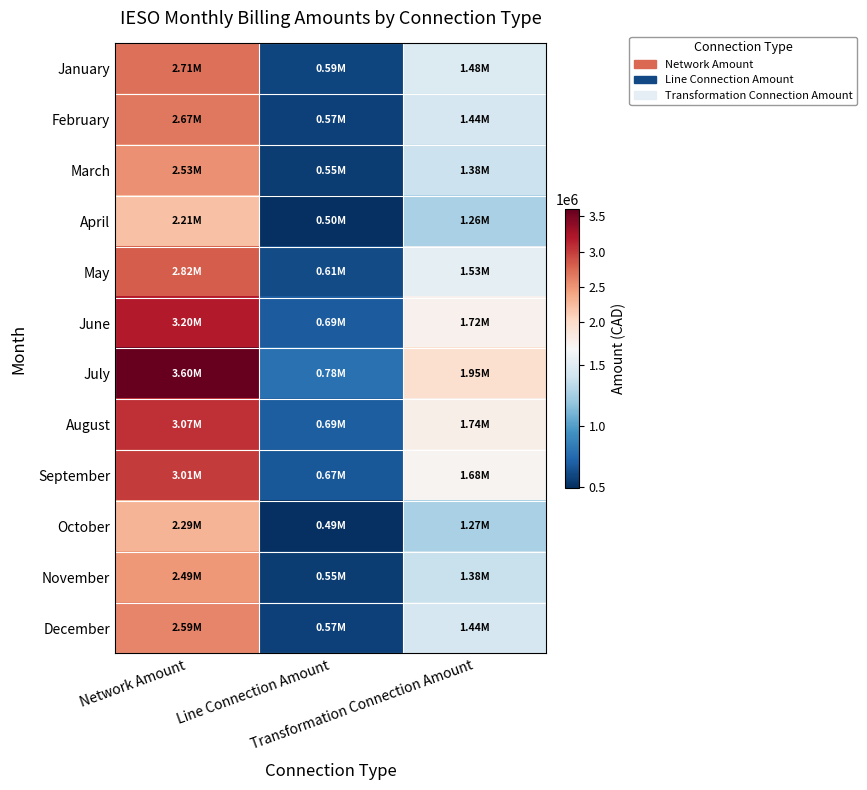

At which category is the sum across all series the highest?

Network Amount